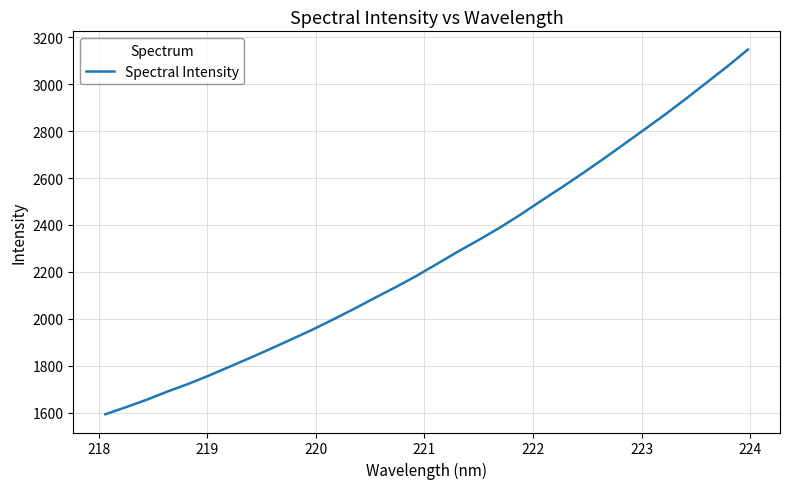

What is the difference between the second highest and minimum values?

1482.3